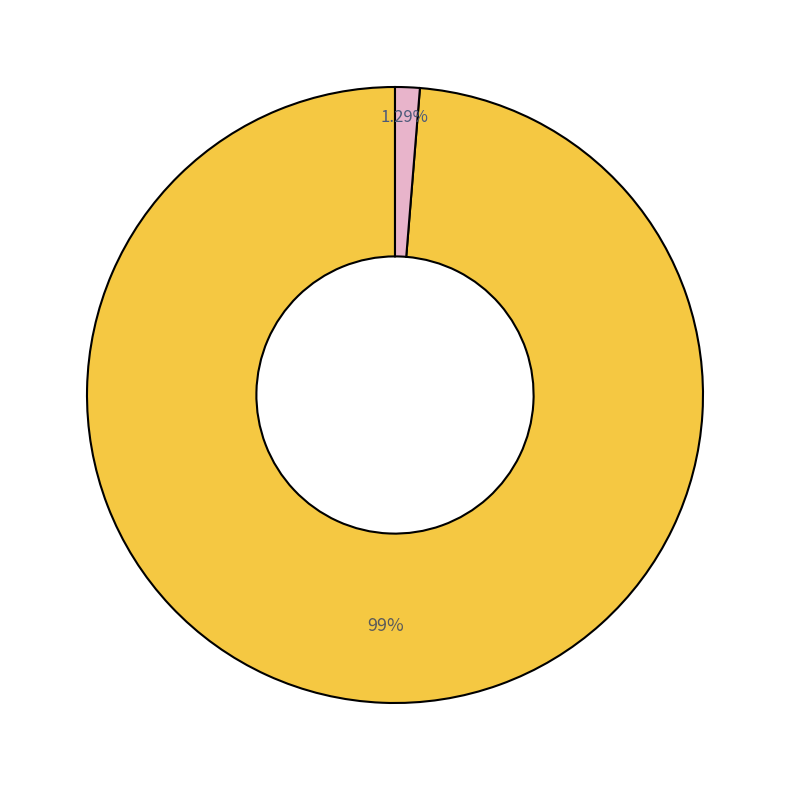

Does any single category account for the majority?

Yes